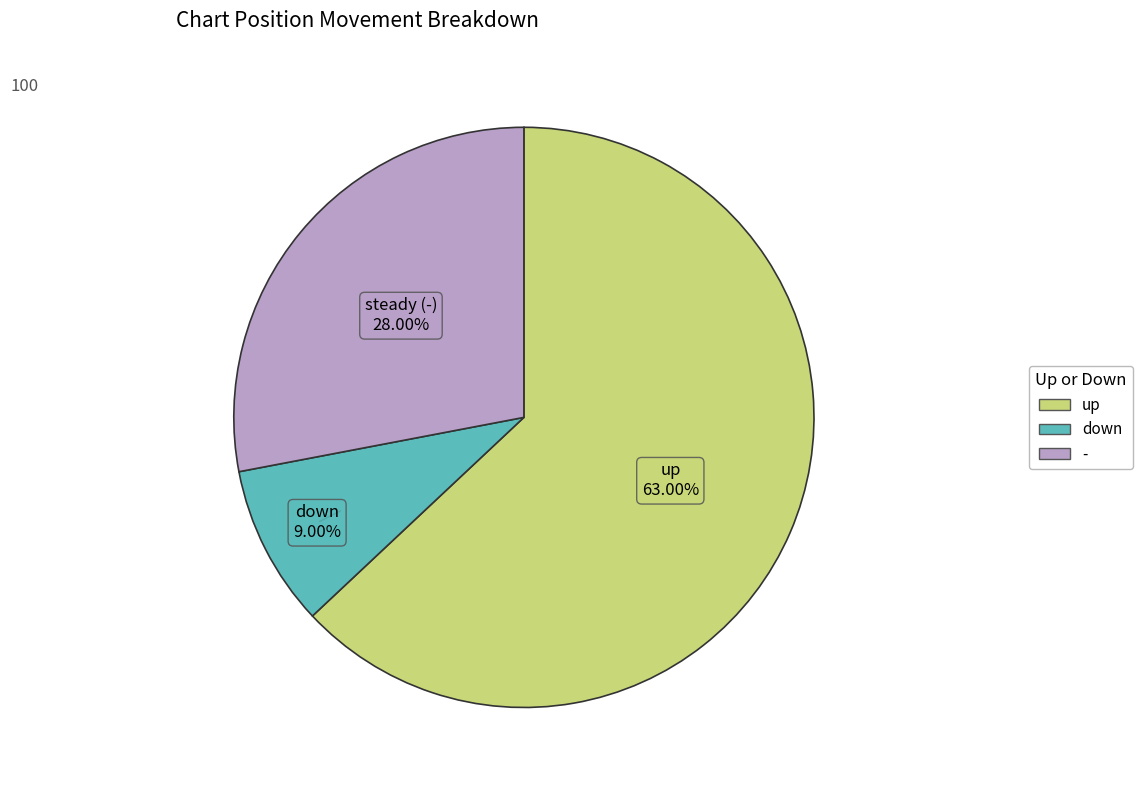

The down slice represents 9% of the pie. True or false?

True